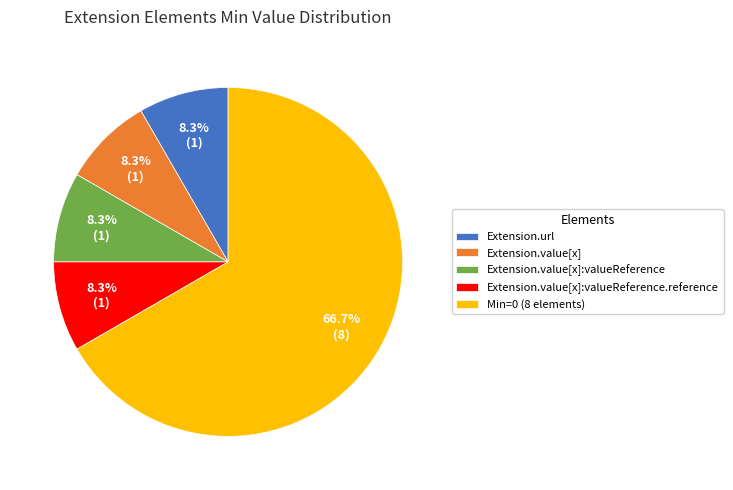

What is the ratio of the value at Extension.url to the value at Extension.value[x]?

1.0